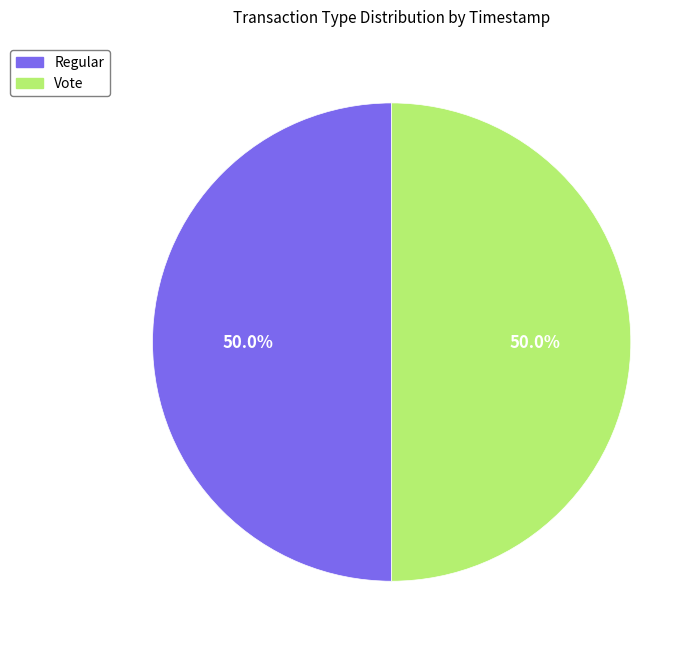

What is the ratio of the value at Vote to the value at Regular?

1.0